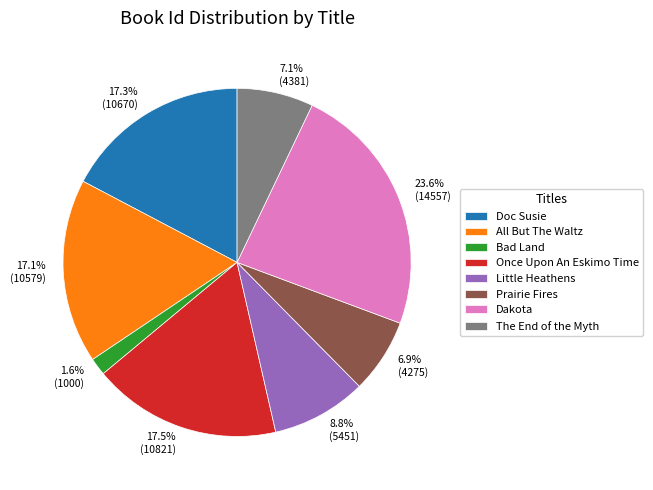

To the nearest percent, what is the combined percentage of Doc Susie and All But The Waltz?

34%